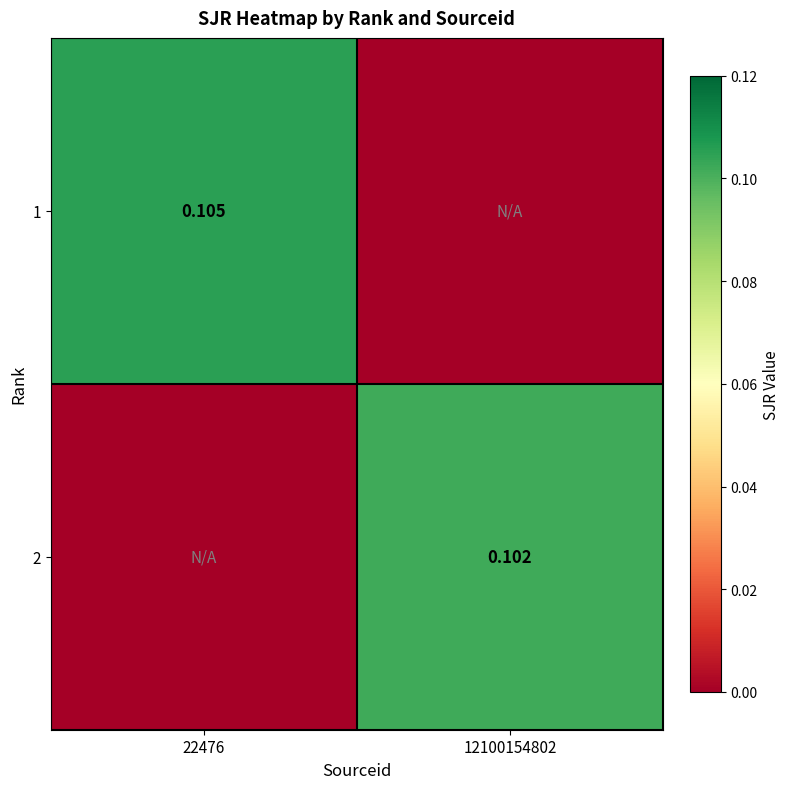

What is the approximate value of 2 at 12100154802?

0.1